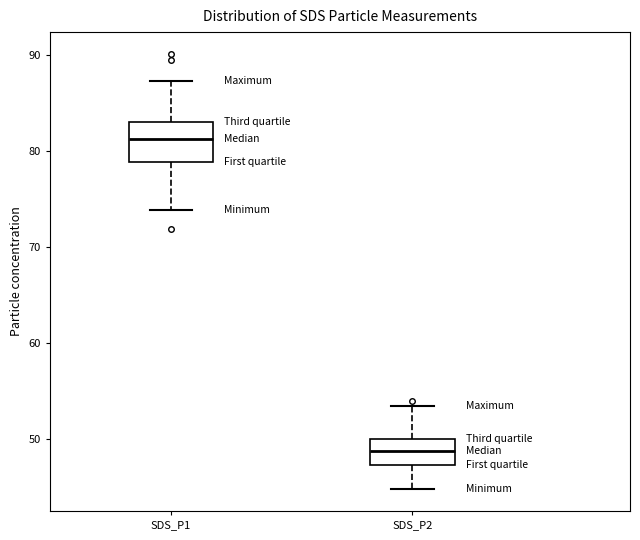

Which box's median line is the highest?

SDS_P1